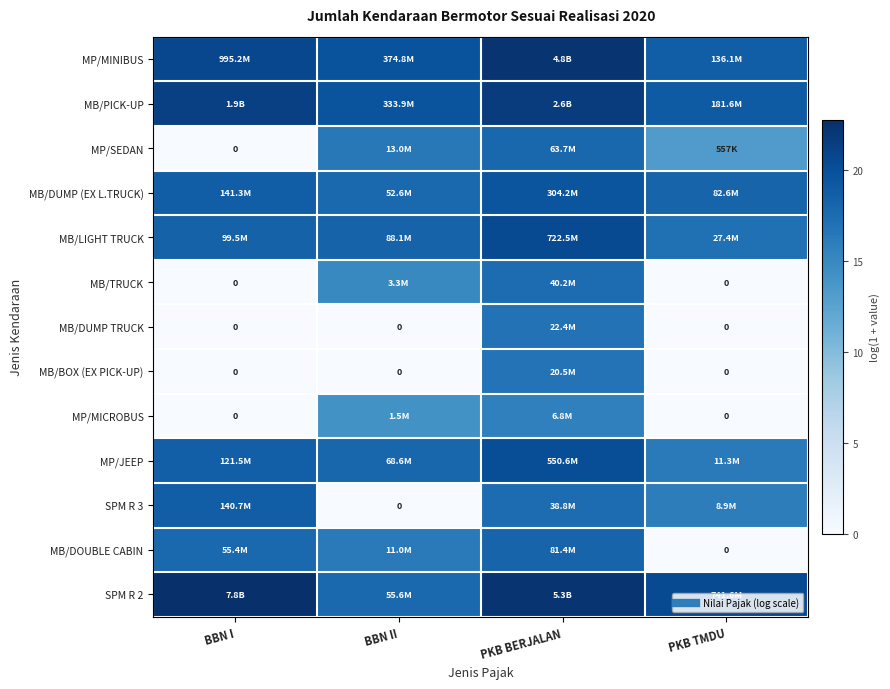

List the series in order of their peak value, lowest first.

MP/MICROBUS, MB/BOX (EX PICK-UP), MB/DUMP TRUCK, MB/TRUCK, MP/SEDAN, MB/DOUBLE CABIN, SPM R 3, MB/DUMP (EX L.TRUCK), MP/JEEP, MB/LIGHT TRUCK, MB/PICK-UP, MP/MINIBUS, SPM R 2